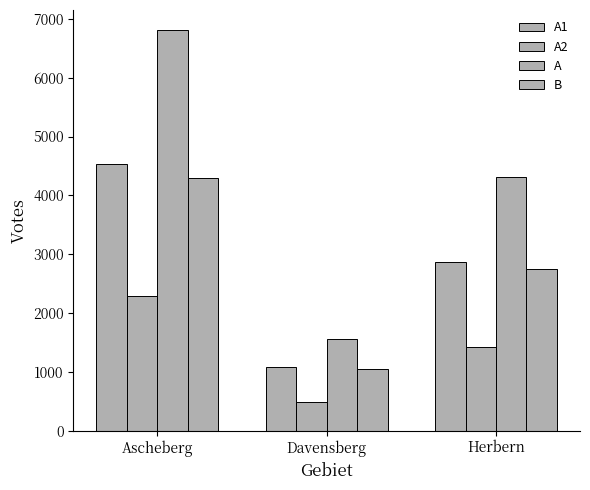

How many A1 values are between 1078 and 4527?

3